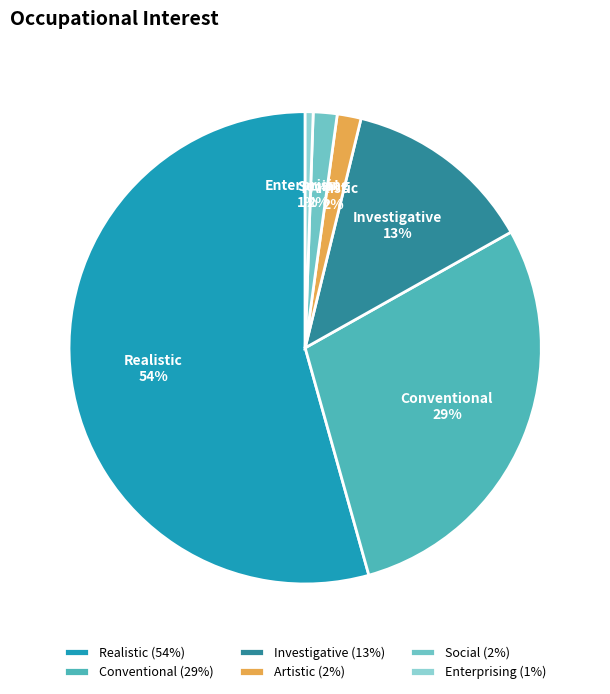

Which category has the biggest portion of the pie?

Realistic